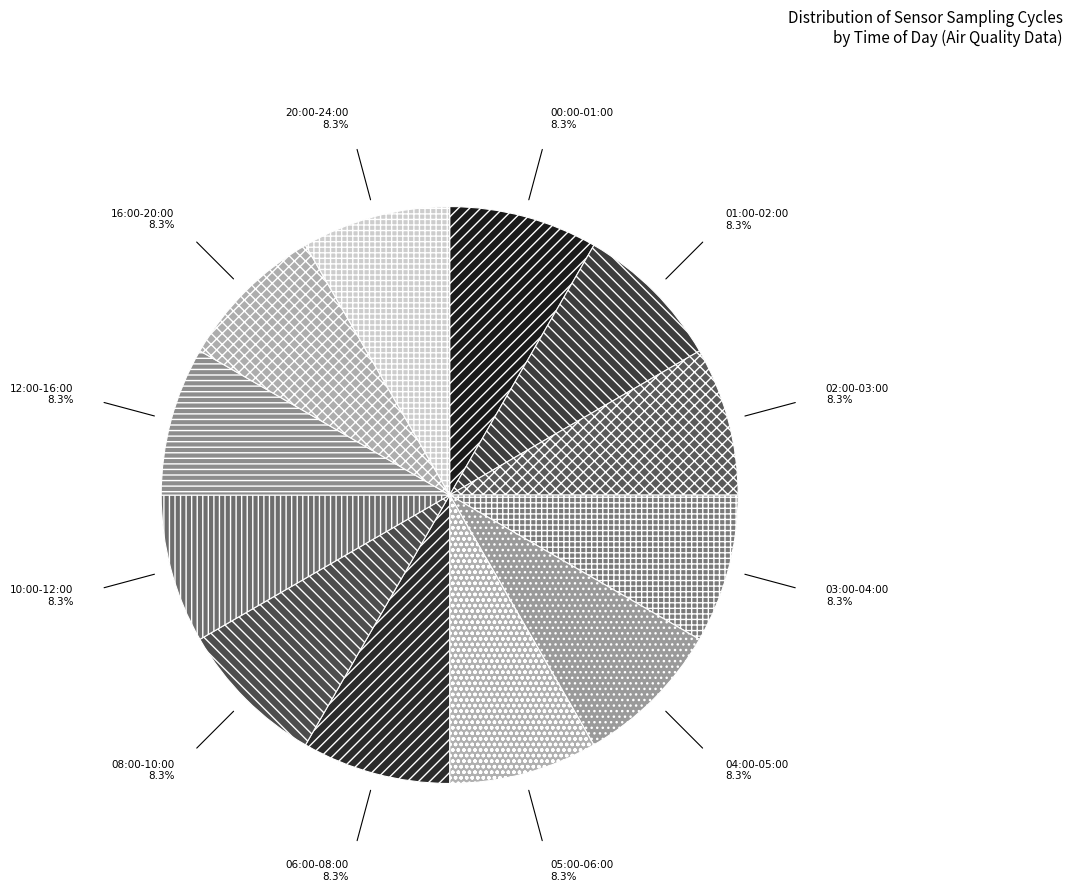

Does 10:00-12:00 account for over 50% of the chart?

No